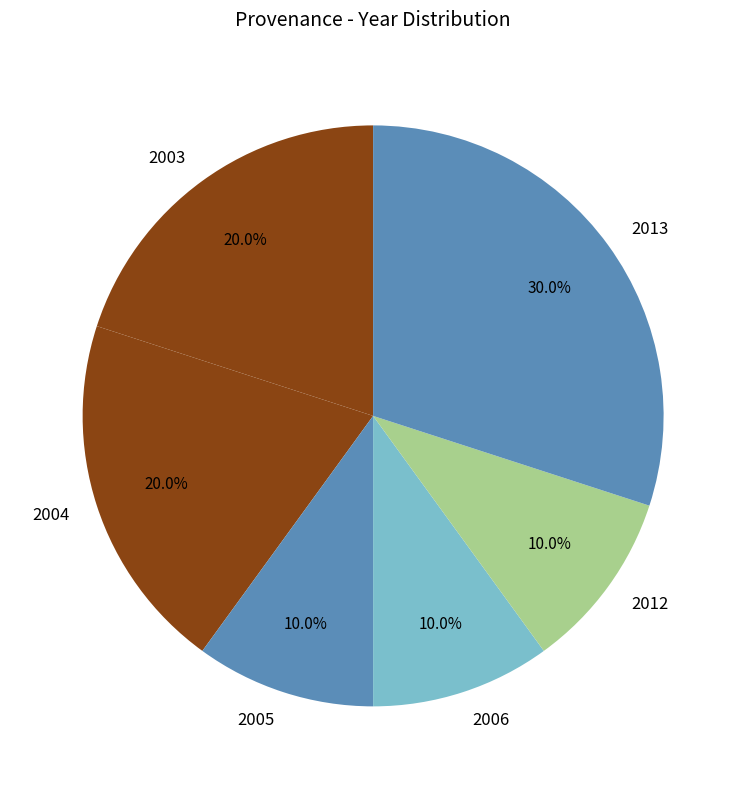

What portion of the pie excludes 2004?

80.0%